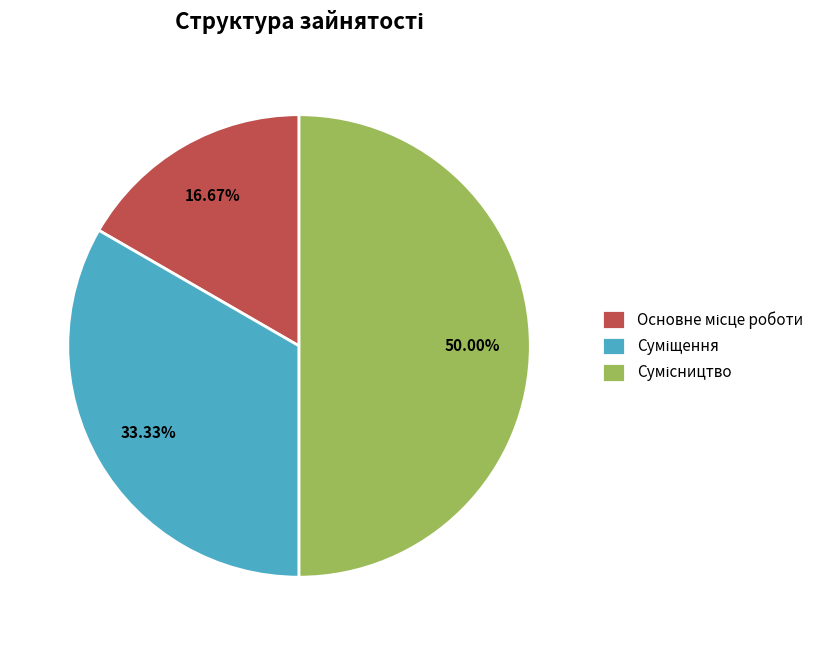

To the nearest percent, what is the difference between the Суміщення and Основне місце роботи slice percentages?

17%